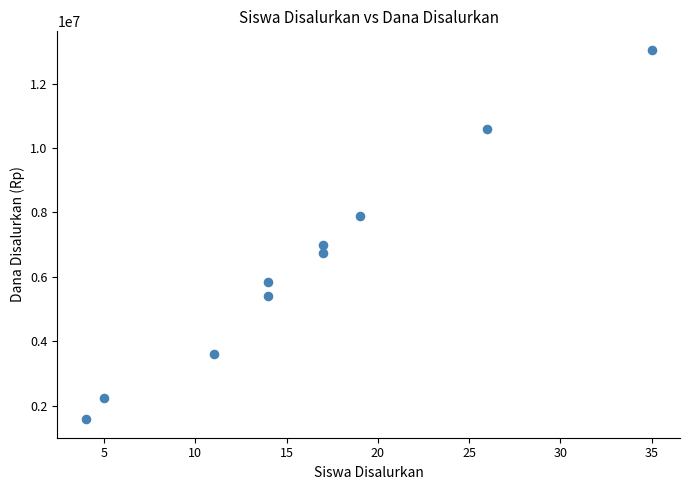

What is the average Y value?

6390000